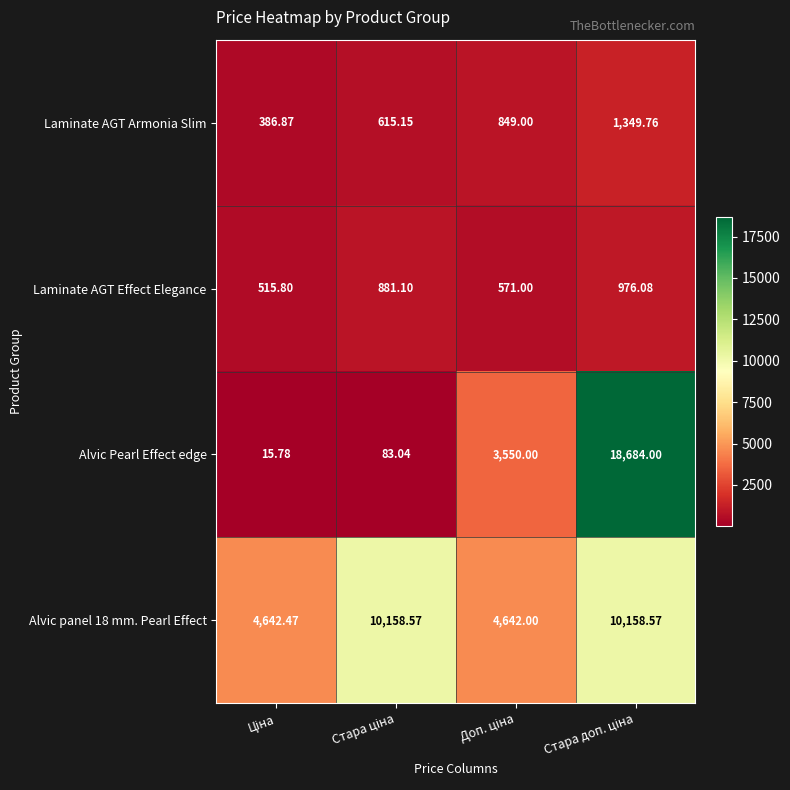

Which series has the largest range (max minus min)?

Alvic Pearl Effect edge